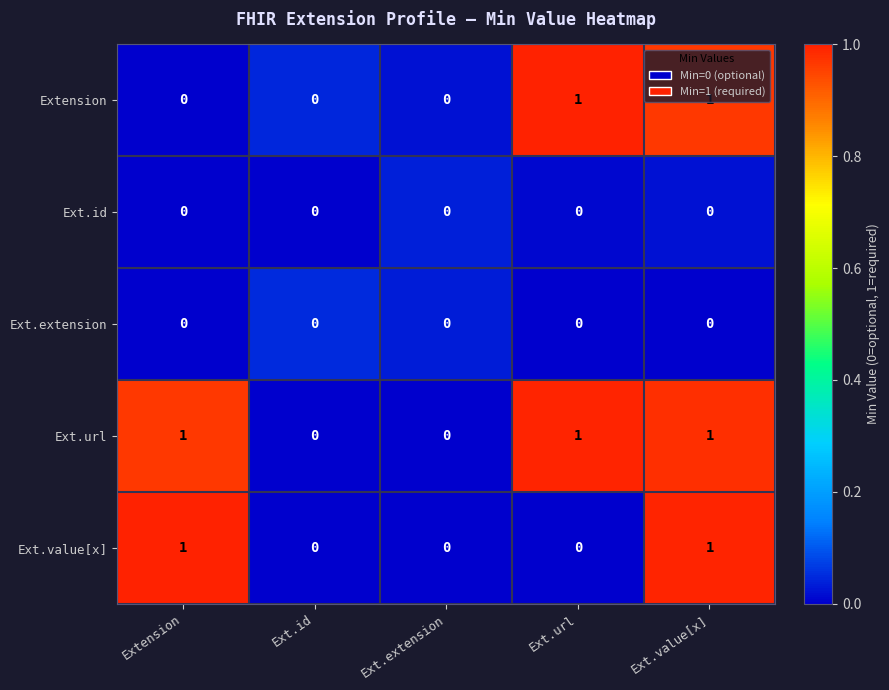

True or false: Ext.value[x] has a value of 0 at Ext.url.

True